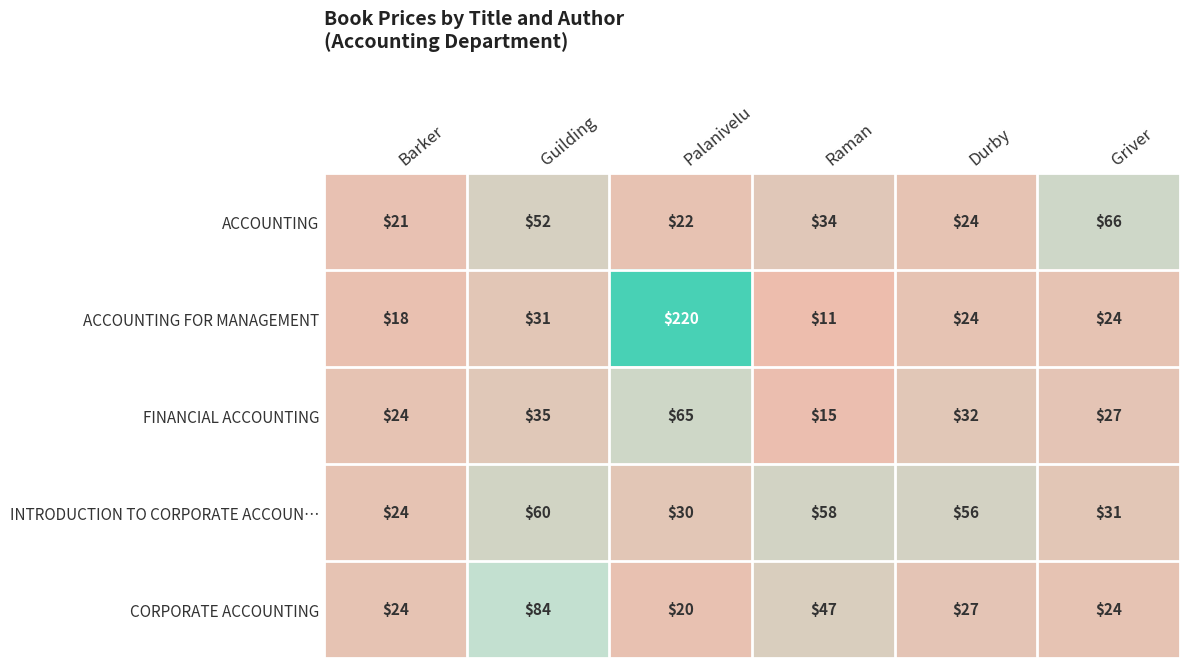

Rank the series by their maximum value, from lowest to highest.

INTRODUCTION TO CORPORATE ACCOUN…, FINANCIAL ACCOUNTING, ACCOUNTING, CORPORATE ACCOUNTING, ACCOUNTING FOR MANAGEMENT